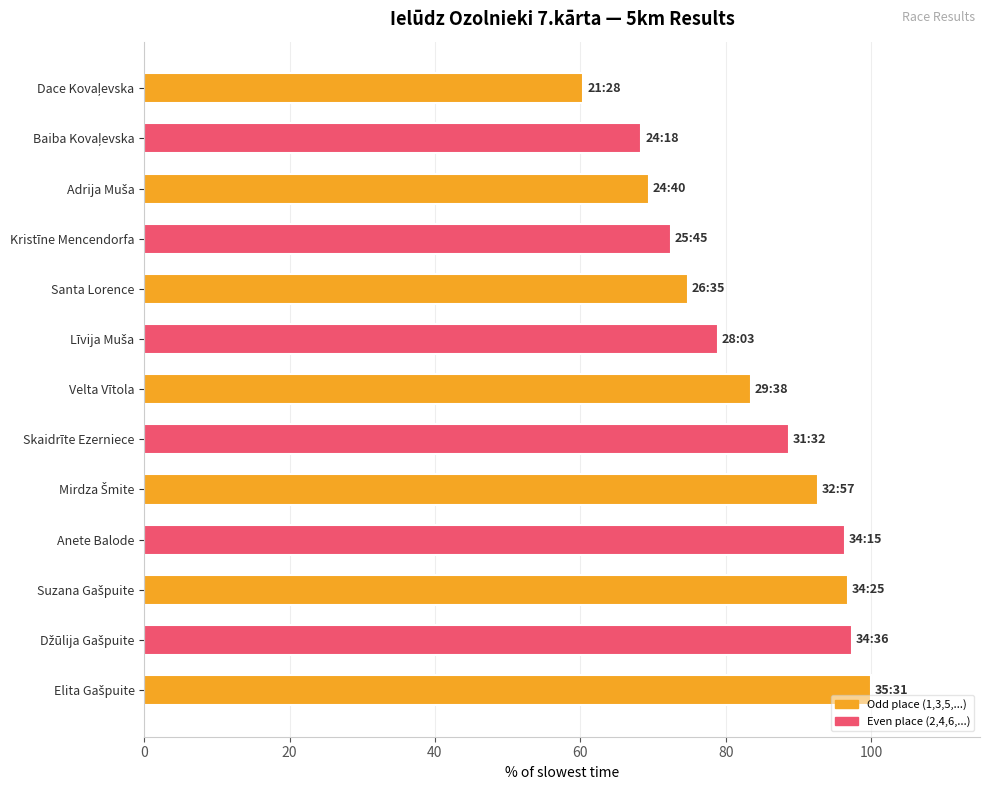

True or false: the data shows 96.4 at Anete Balode.

True